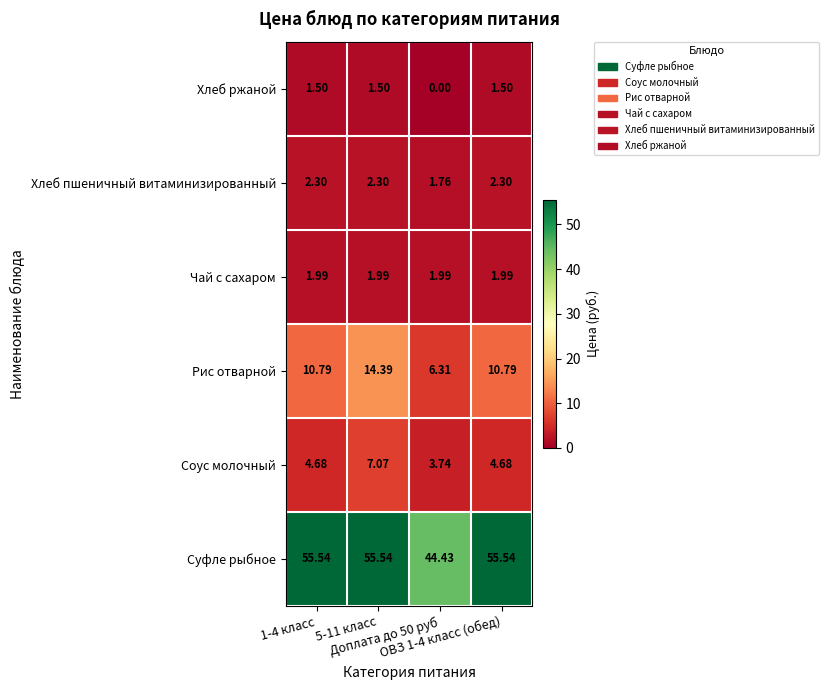

Which series has the largest total across all categories?

Суфле рыбное